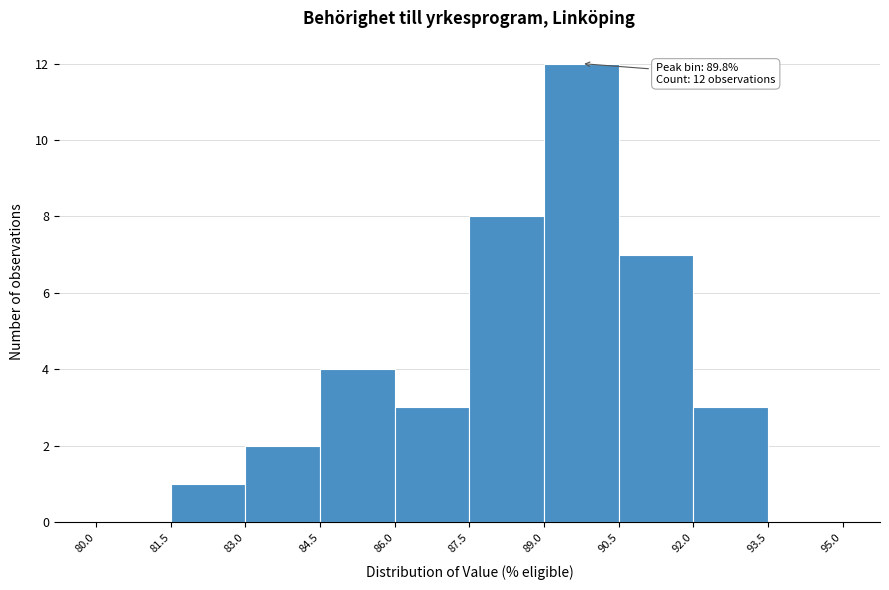

Over which range of the x-axis is the bar tallest?

89.0 to 90.5